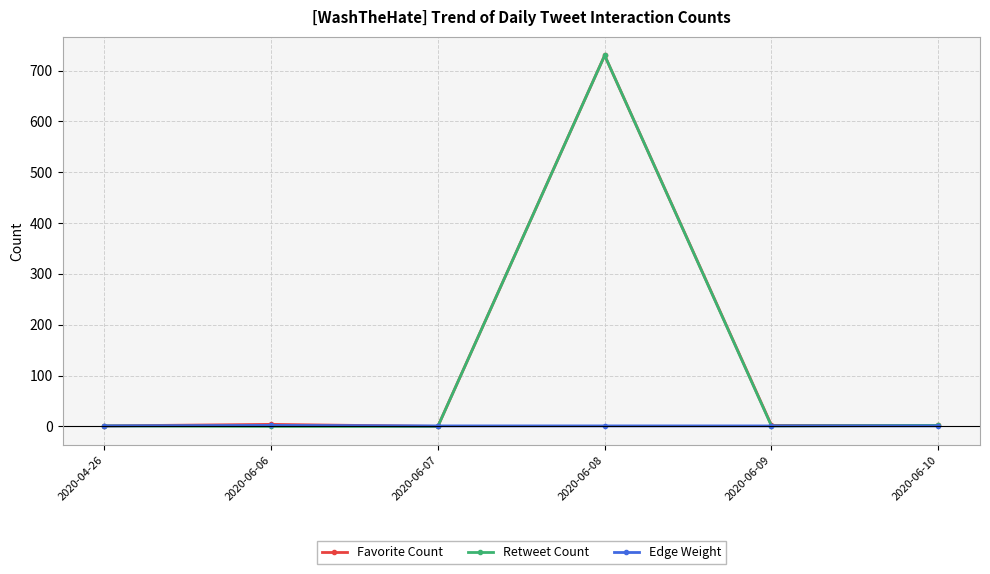

At which category is the sum across all series the highest?

2020-06-08